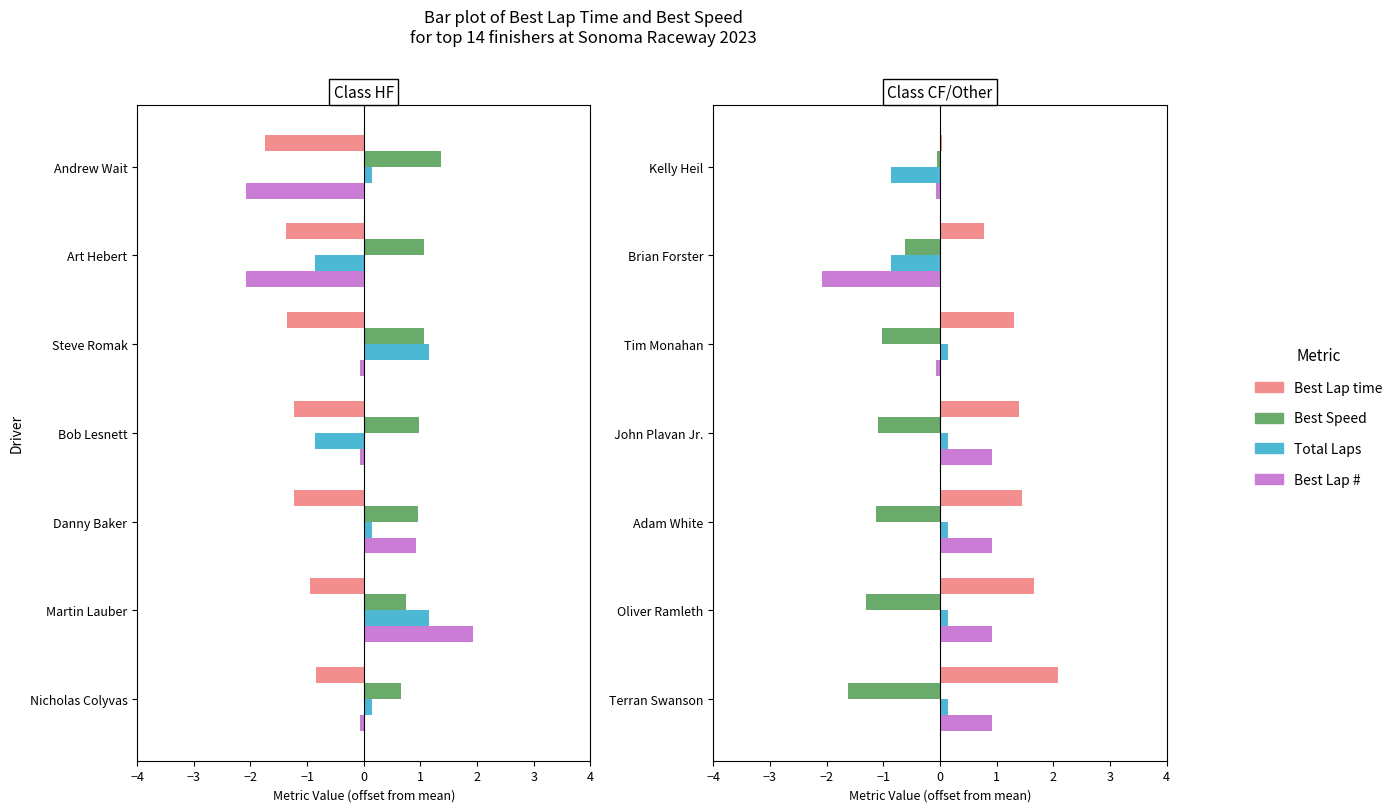

How many data points does each series have?

7